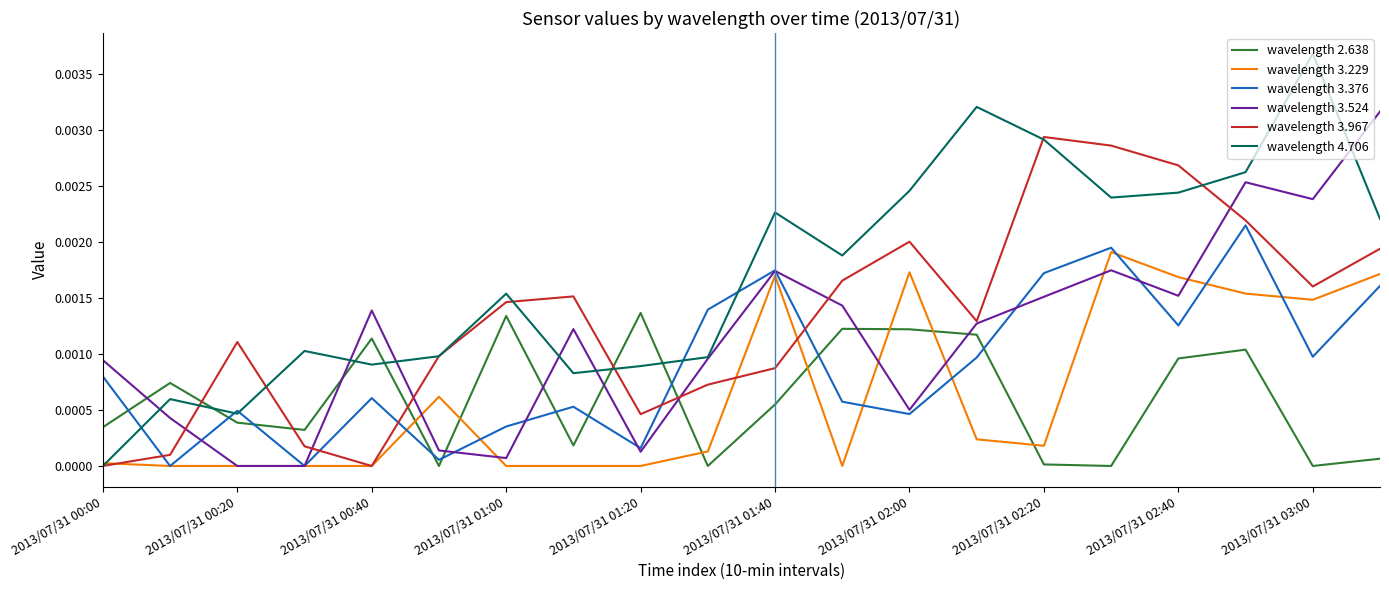

Which series has the largest total across all categories?

wavelength 4.706